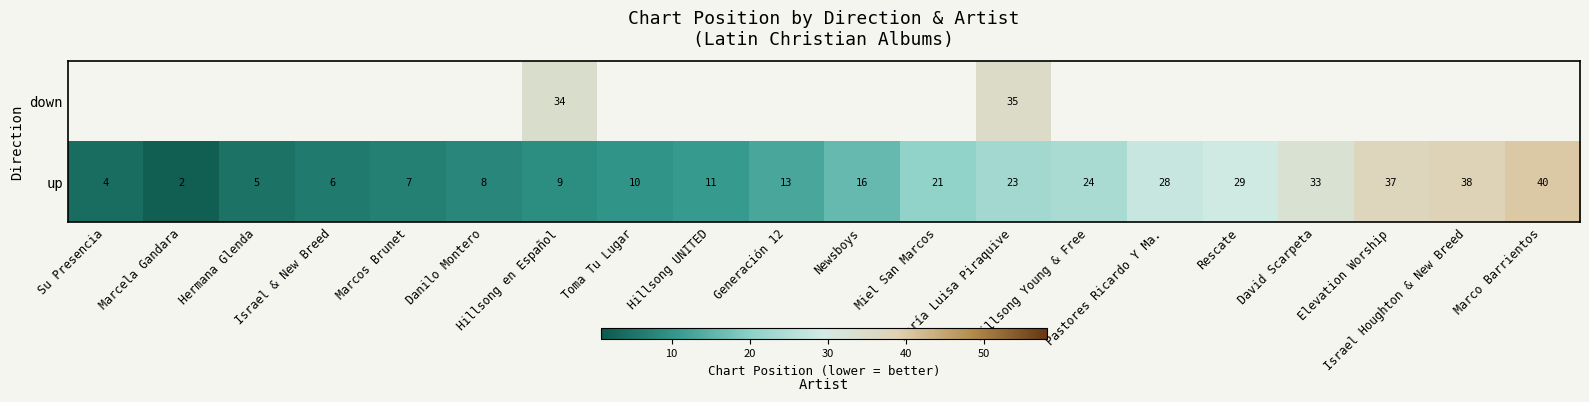

What is the maximum value shown in the chart?

40.0